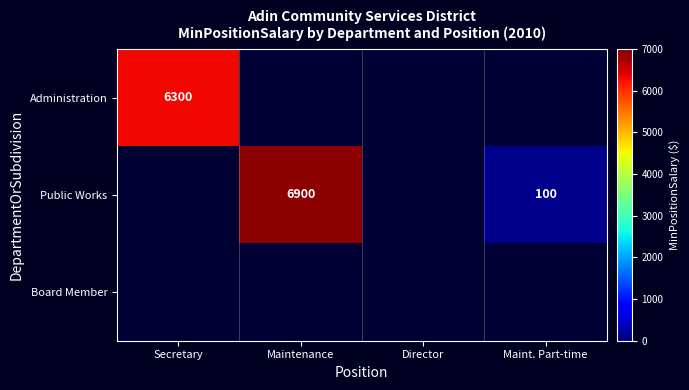

The value of Public Works at Maint. Part-time is 173. True or false?

False